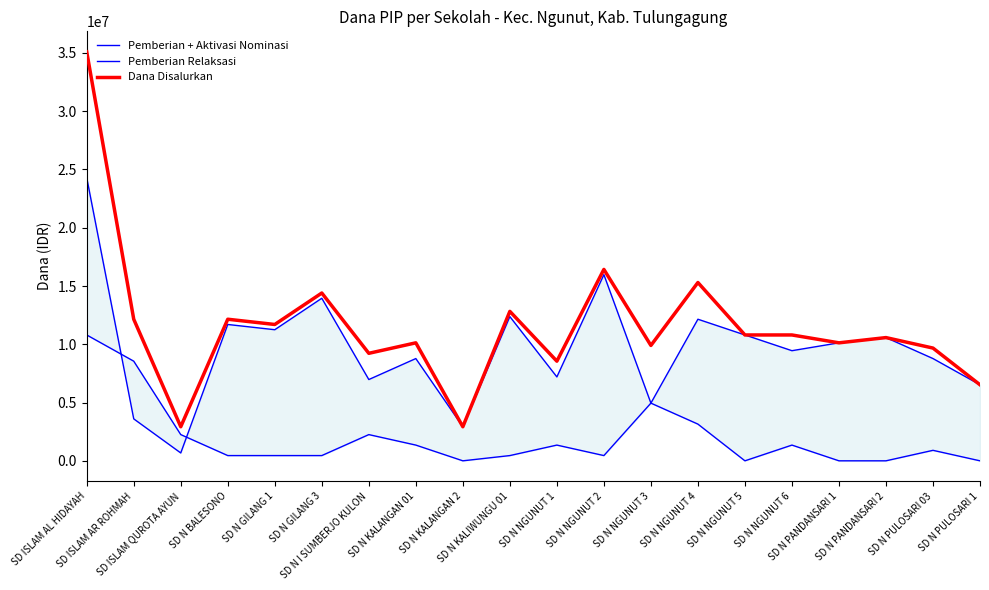

What is the maximum value shown in the chart?

35100000